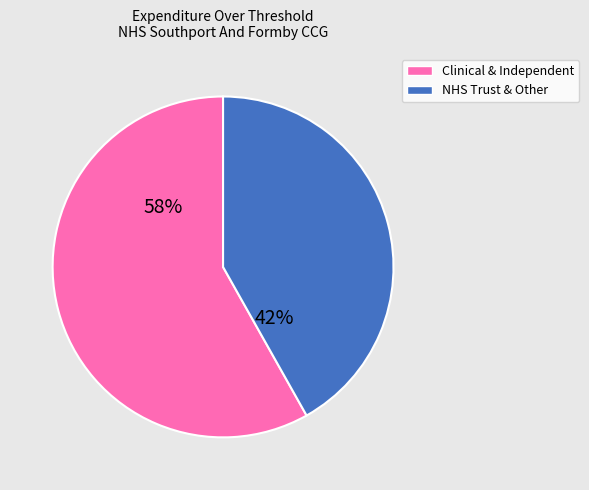

Does any single category account for the majority?

Yes